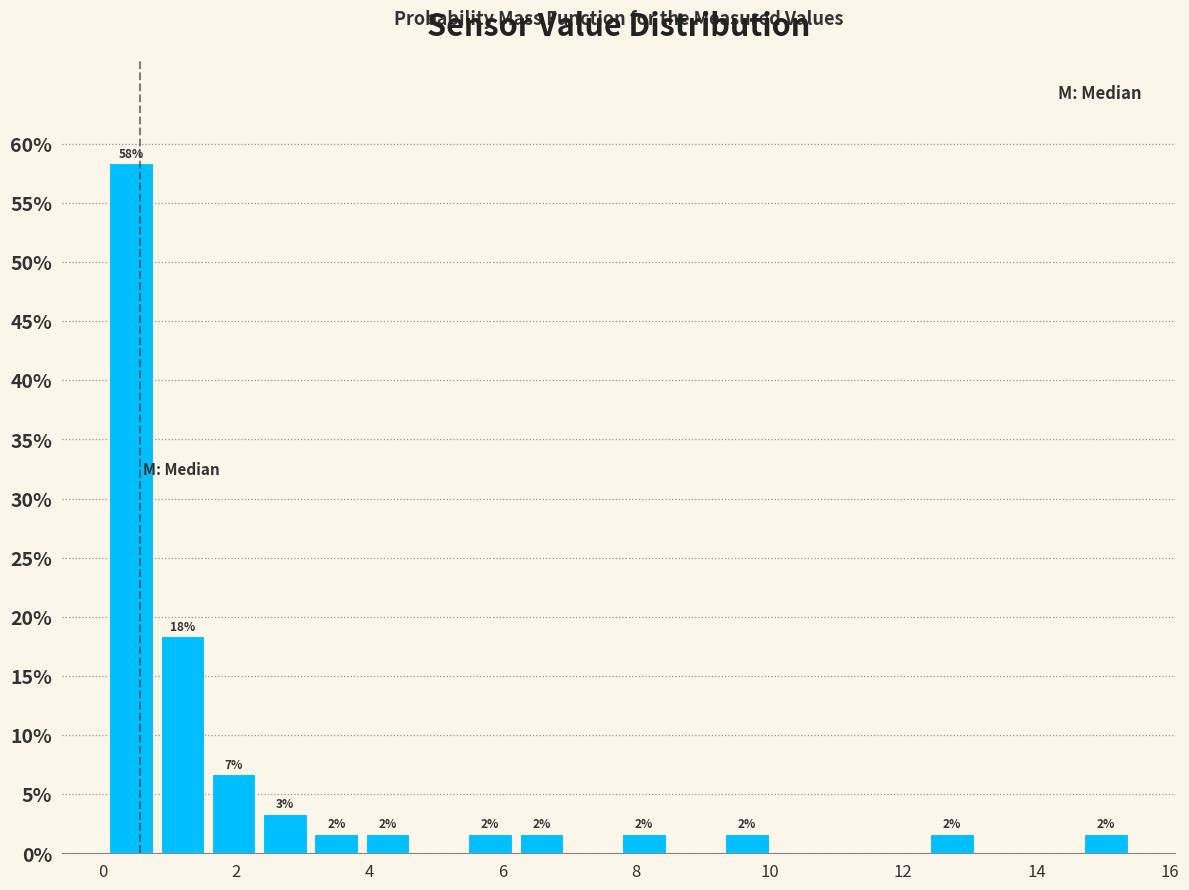

Read against the x-axis, roughly where is the centre of the tallest bar?

0.4